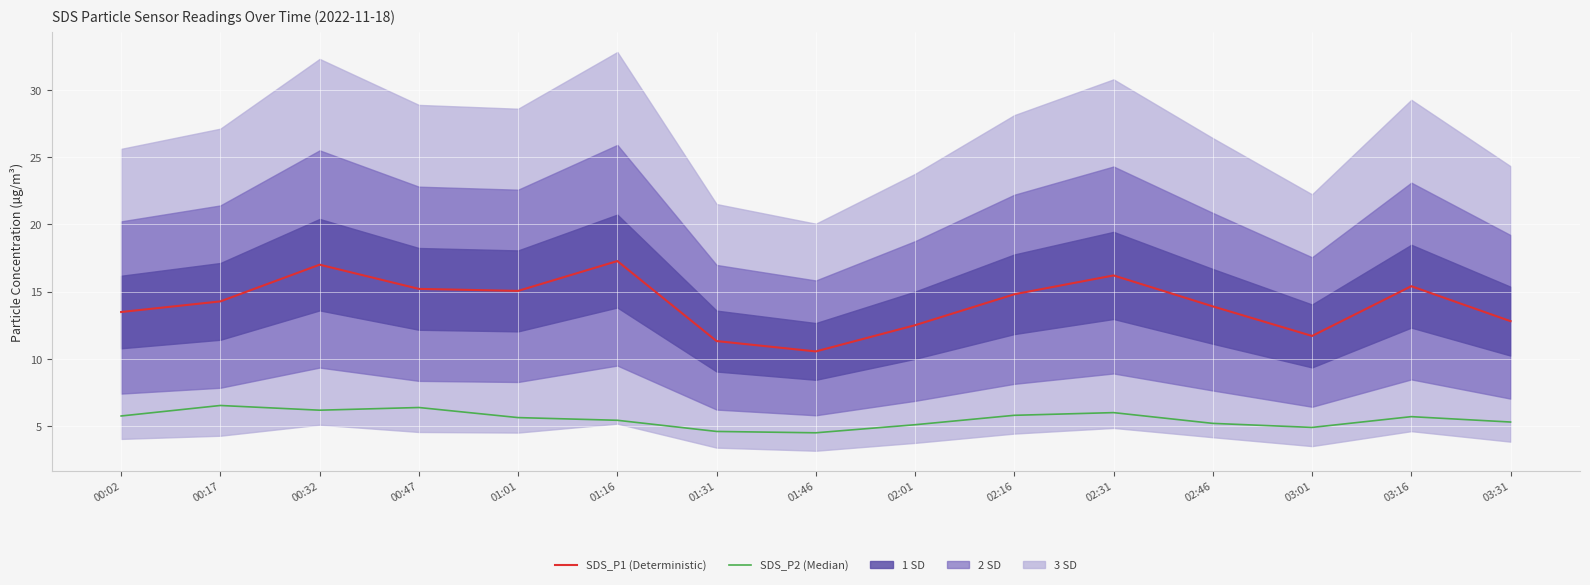

Read the SDS_P2 (Median) value at 01:46.

4.5